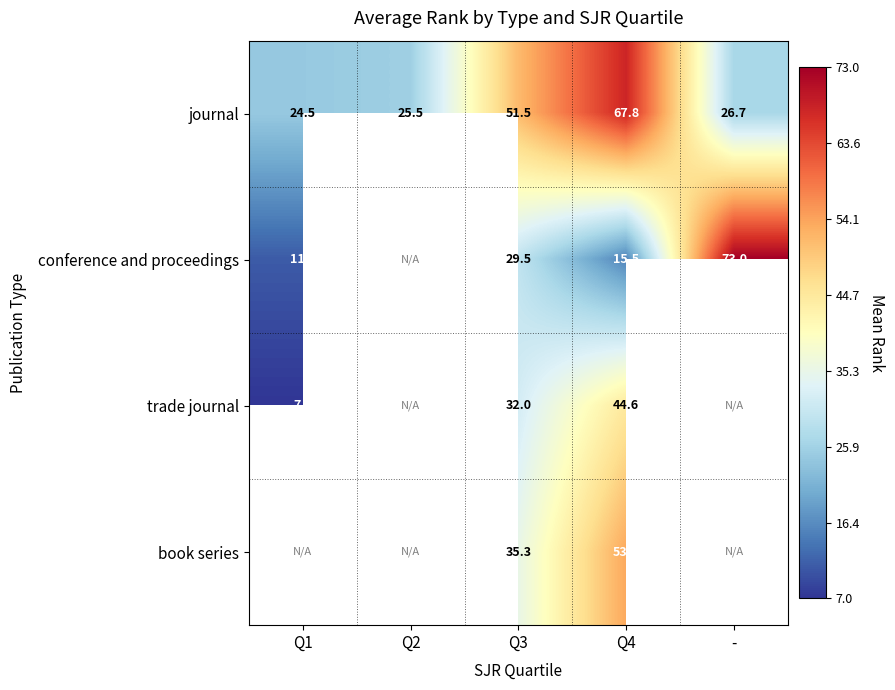

What is the highest value of the journal series?

67.8